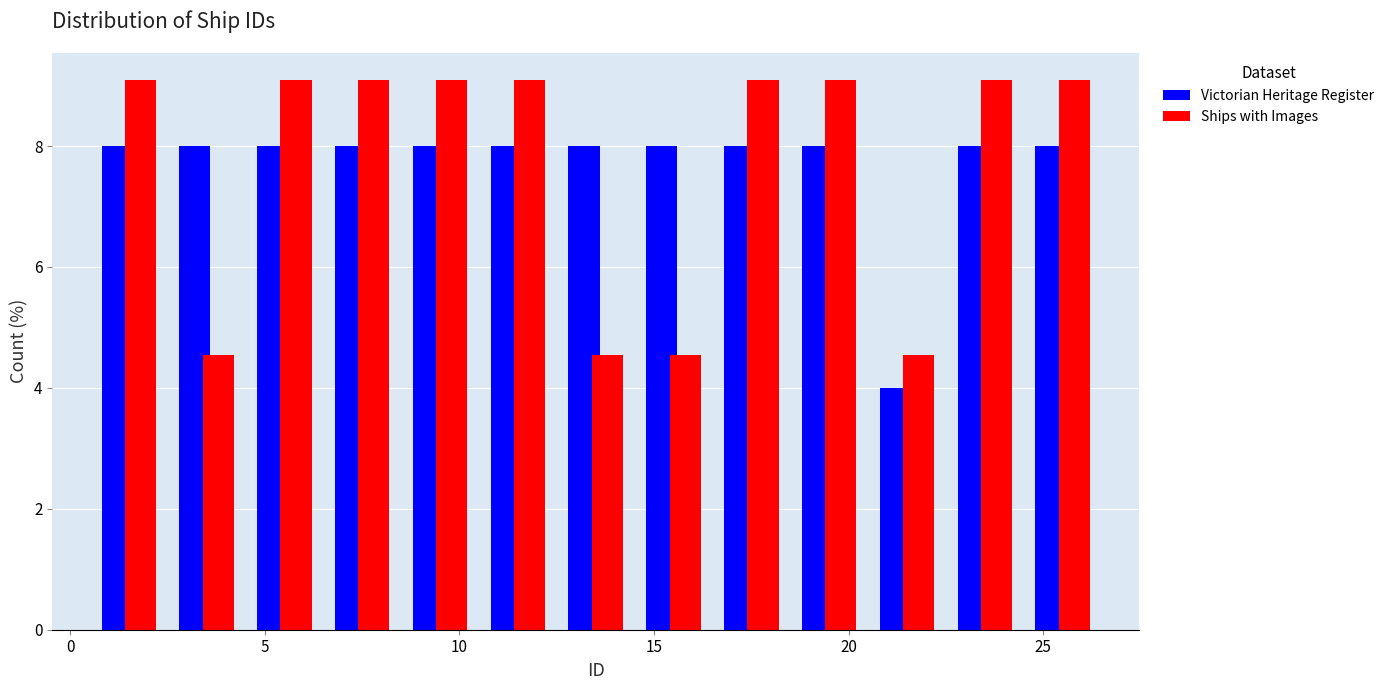

Reading left to right, transcribe this chart: for each range on the x-axis, give the height of each series' bar. The values are not printed on the chart, so give them approximately, as read against the axis.

0.5 to 2.5: Victorian Heritage Register=8.0	Ships with Images=9.0
2.5 to 4.5: Victorian Heritage Register=8.0	Ships with Images=4.6
4.5 to 6.5: Victorian Heritage Register=8.0	Ships with Images=9.0
6.5 to 8.5: Victorian Heritage Register=8.0	Ships with Images=9.0
8.5 to 10.5: Victorian Heritage Register=8.0	Ships with Images=9.0
10.5 to 12.5: Victorian Heritage Register=8.0	Ships with Images=9.0
12.5 to 14.5: Victorian Heritage Register=8.0	Ships with Images=4.6
14.5 to 16.5: Victorian Heritage Register=8.0	Ships with Images=4.6
16.5 to 18.5: Victorian Heritage Register=8.0	Ships with Images=9.0
18.5 to 20.5: Victorian Heritage Register=8.0	Ships with Images=9.0
20.5 to 22.5: Victorian Heritage Register=4.0	Ships with Images=4.6
22.5 to 24.5: Victorian Heritage Register=8.0	Ships with Images=9.0
24.5 to 26.5: Victorian Heritage Register=8.0	Ships with Images=9.0